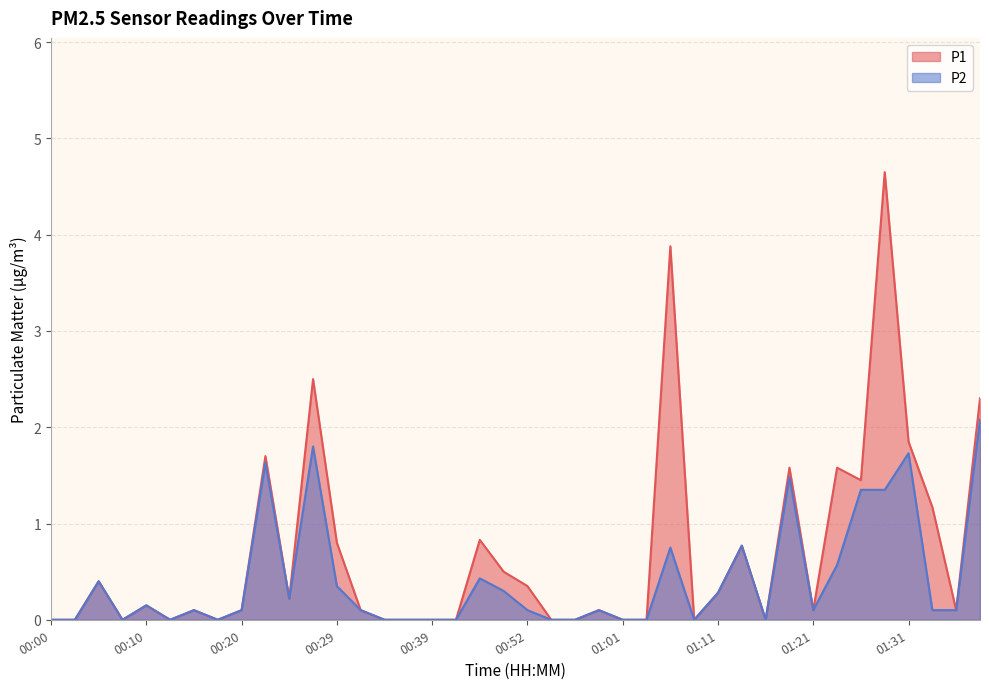

What is the label of the 27th point from the right?

00:32